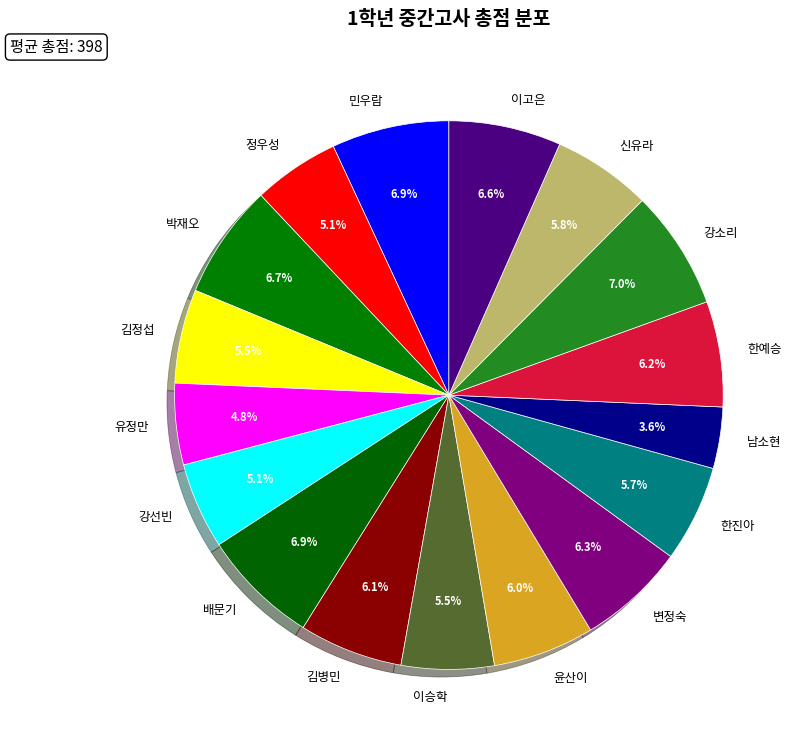

The 강소리 slice represents 7% of the pie. True or false?

True